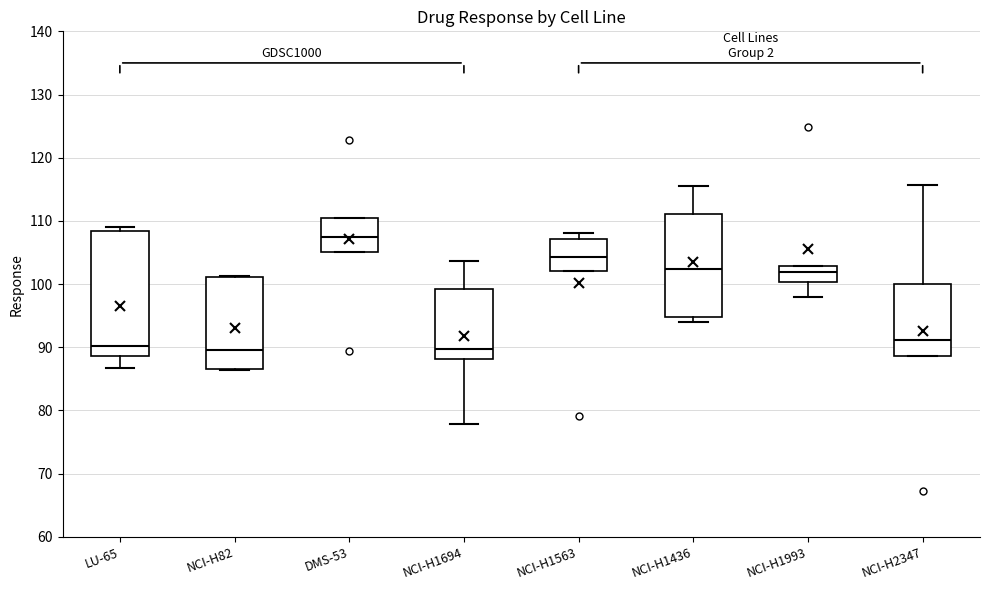

Where does the lower whisker of the box for NCI-H1694 end on the y-axis? The values are not printed on the chart, so give them approximately, as read against the axis.

78